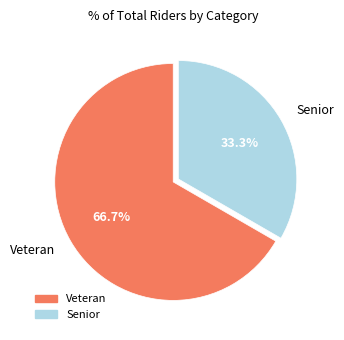

What portion of the pie excludes Senior?

66.7%